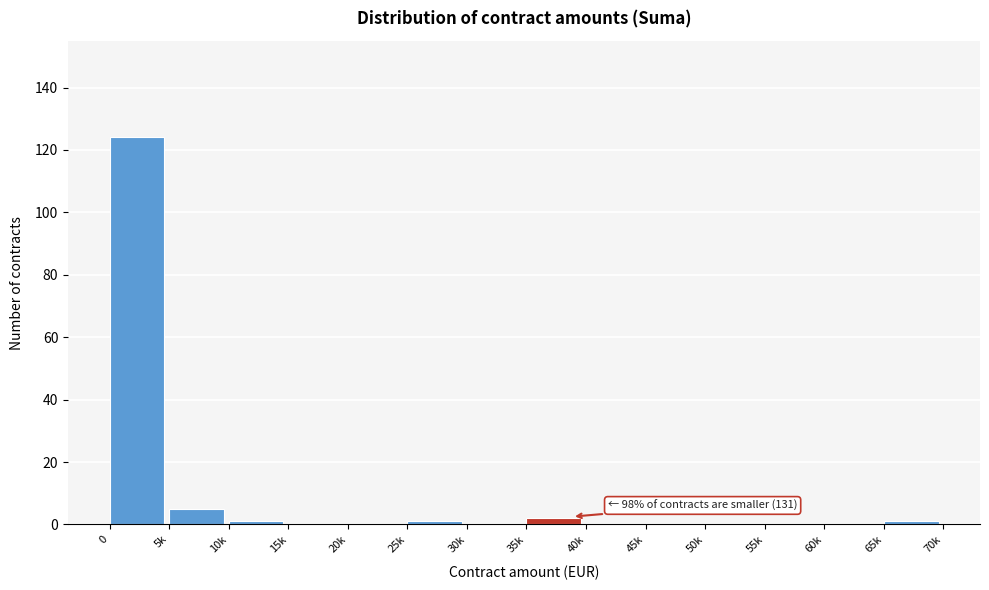

Reading right to left, extract all data points from this chart.

65k=1	60k=0	55k=0	50k=0	45k=0	40k=0	35k=2	30k=0	25k=1	20k=0	15k=0	10k=1	5k=5	0=124